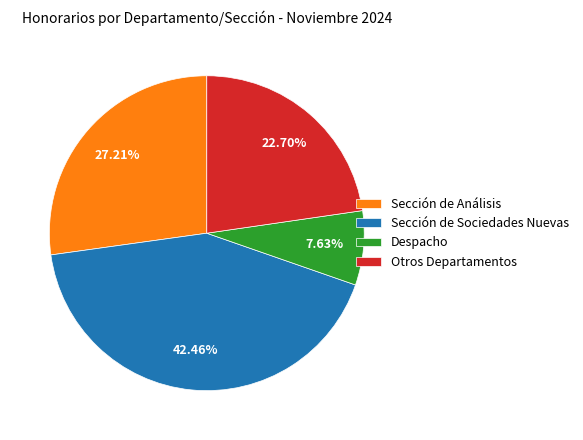

Is the sum of Sección de Análisis and Despacho greater than half?

No